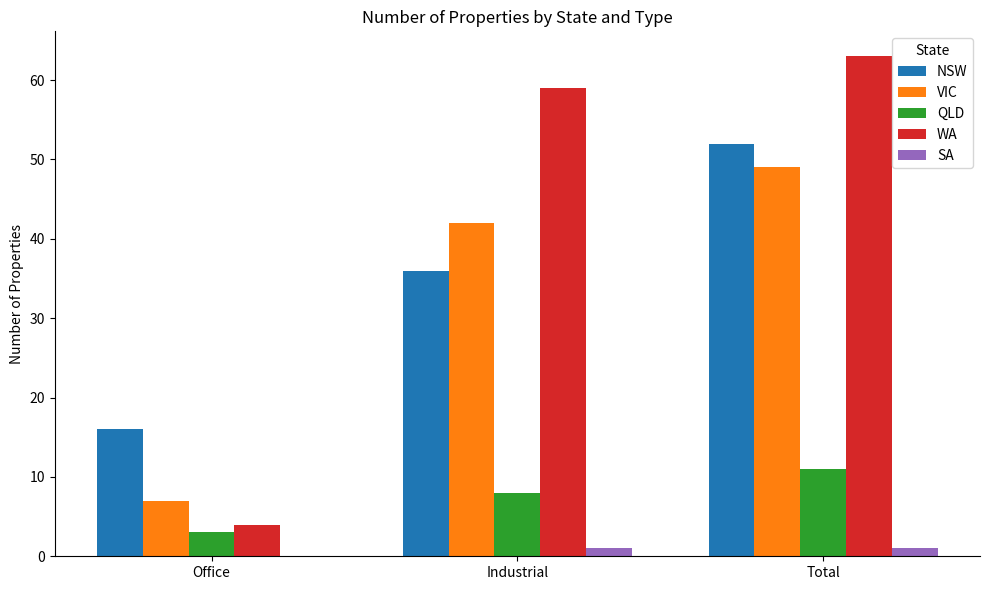

Count the number of data series in this chart.

5